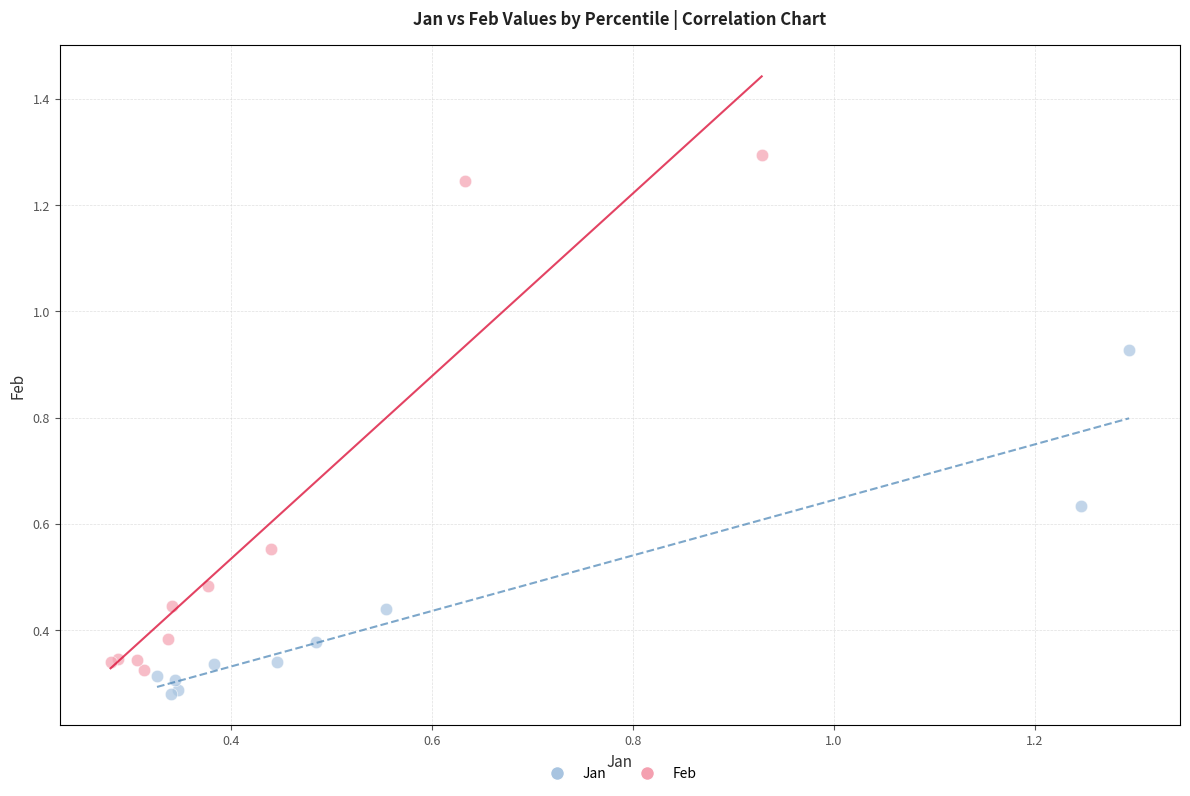

Which series has the largest Y range (max minus min)?

Feb